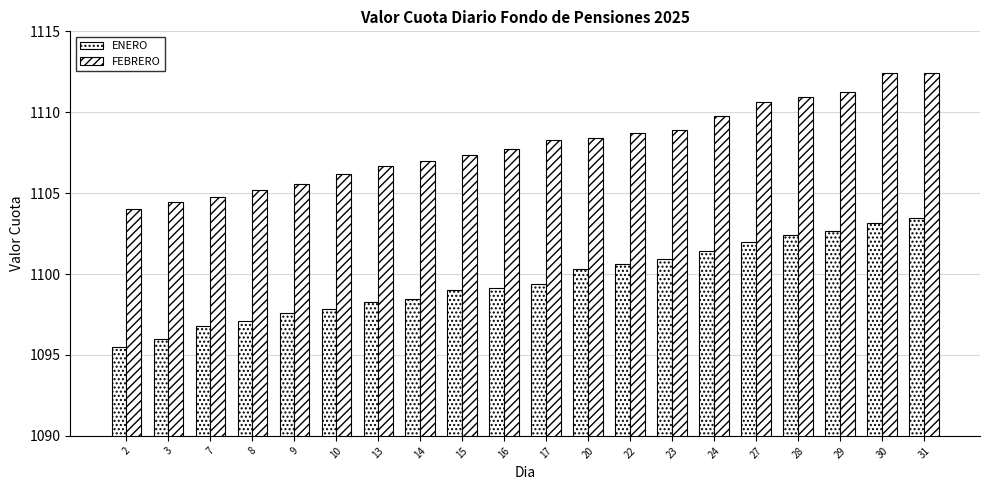

How many bars are there in total?

40